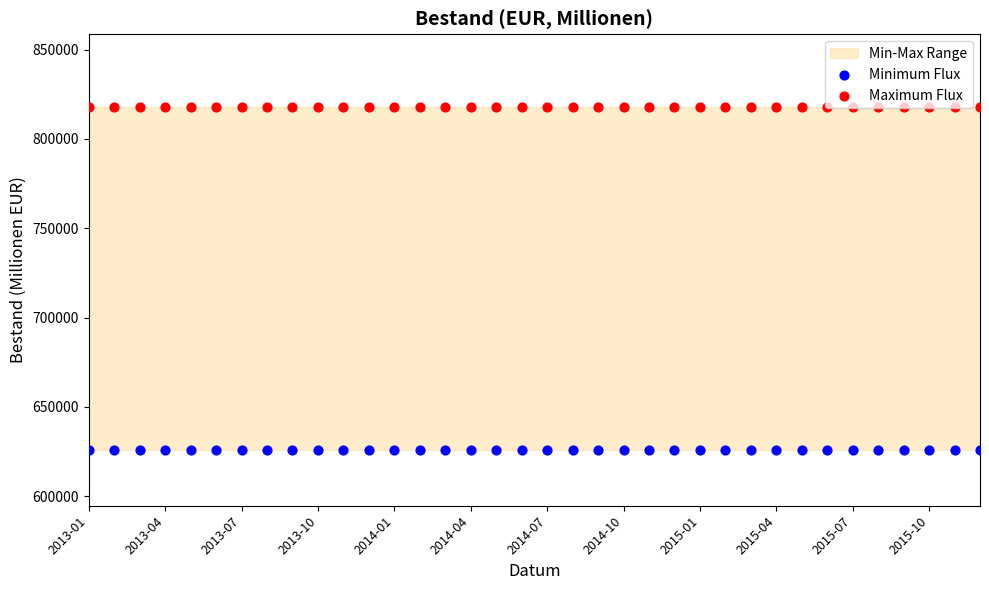

At which category is the sum across all series the highest?

2013-01